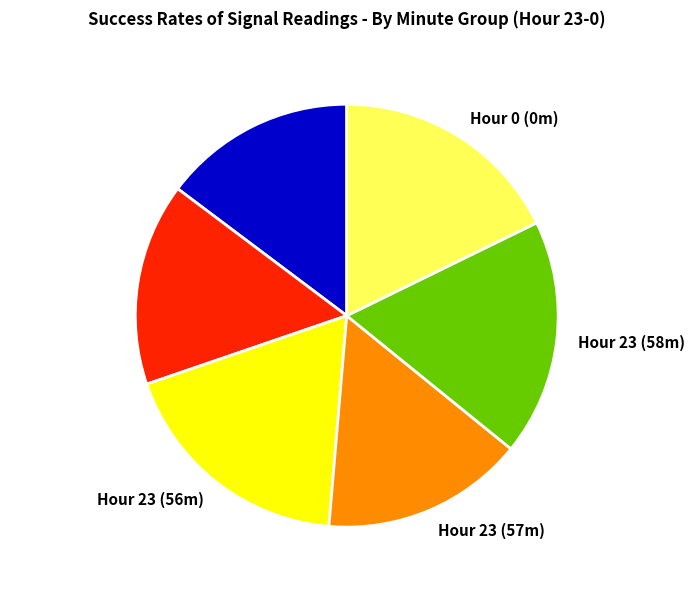

Does Hour 23 (56m) account for over 50% of the chart?

No